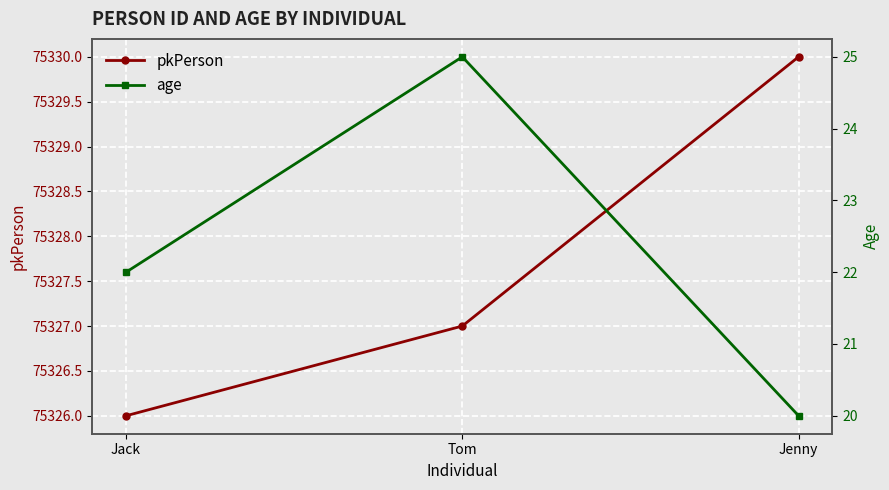

What are all the series names shown in the legend?

pkPerson, age